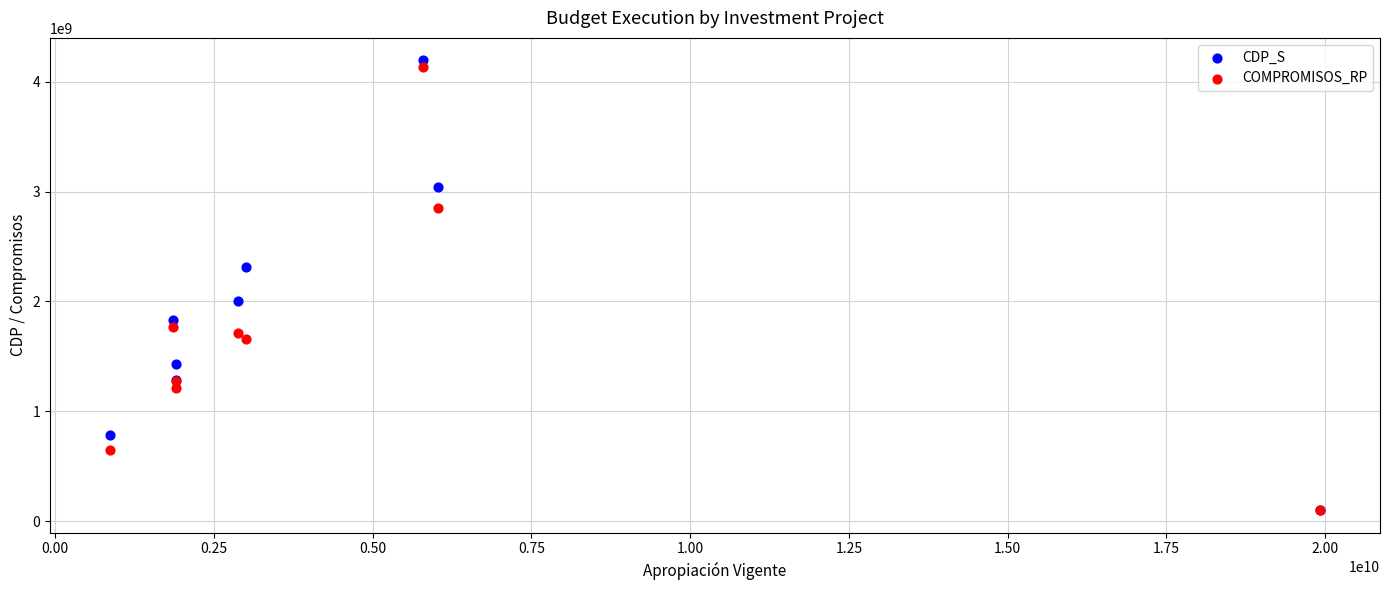

Which series has the largest Y range (max minus min)?

CDP_S